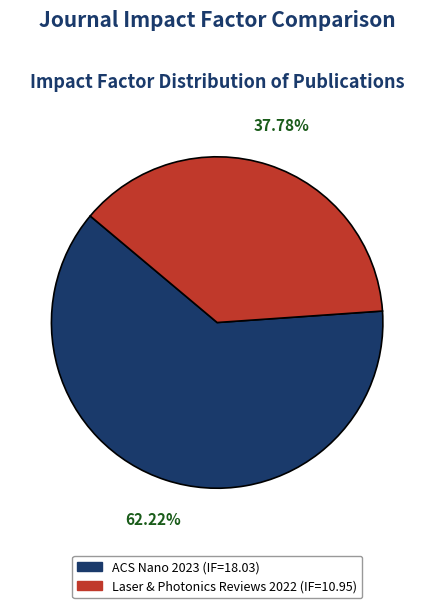

How many slices are in this pie chart?

2